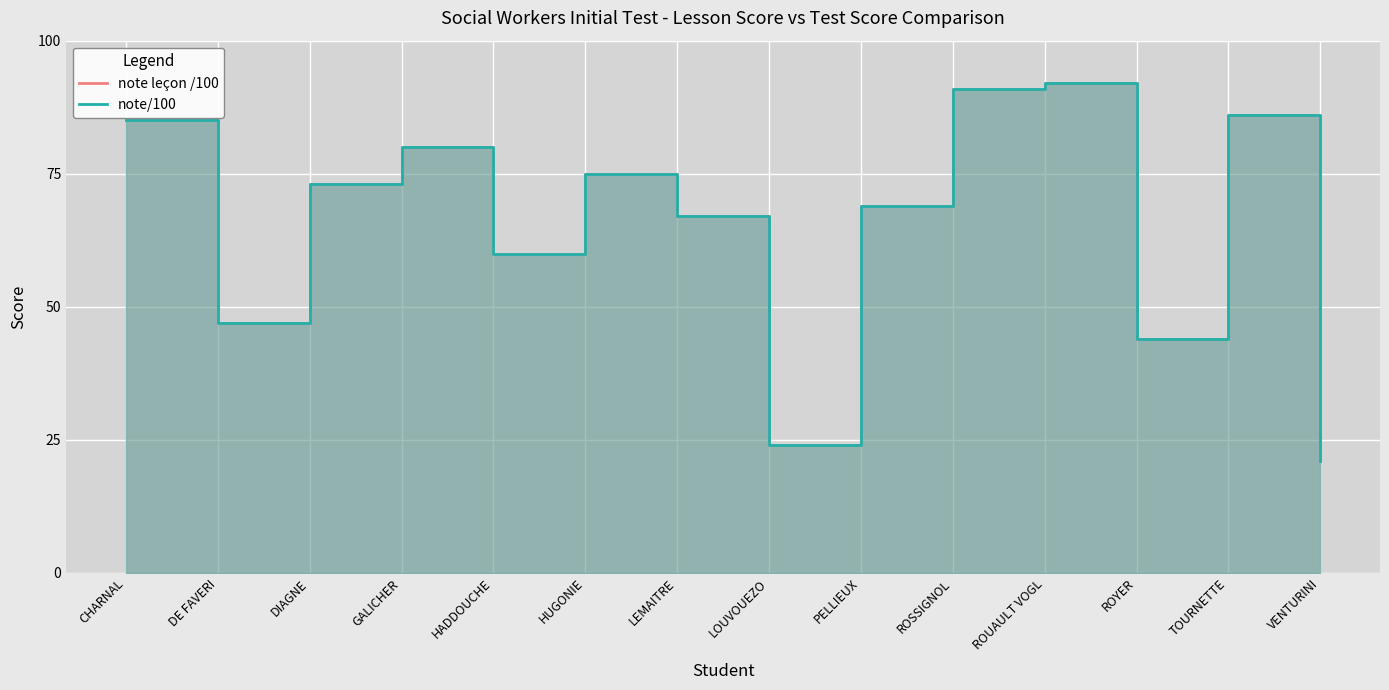

What is the difference between the maximum and minimum values in the note leçon /100 series?

71